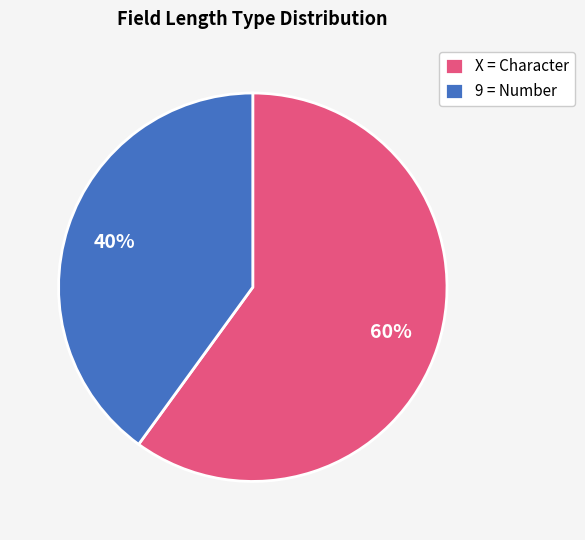

Between 9 = Number and X = Character, which is larger?

X = Character